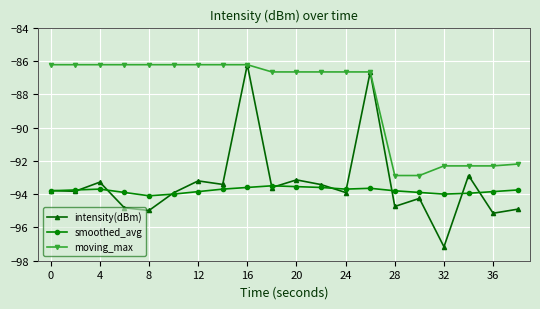

What is the greatest value displayed?

-86.2